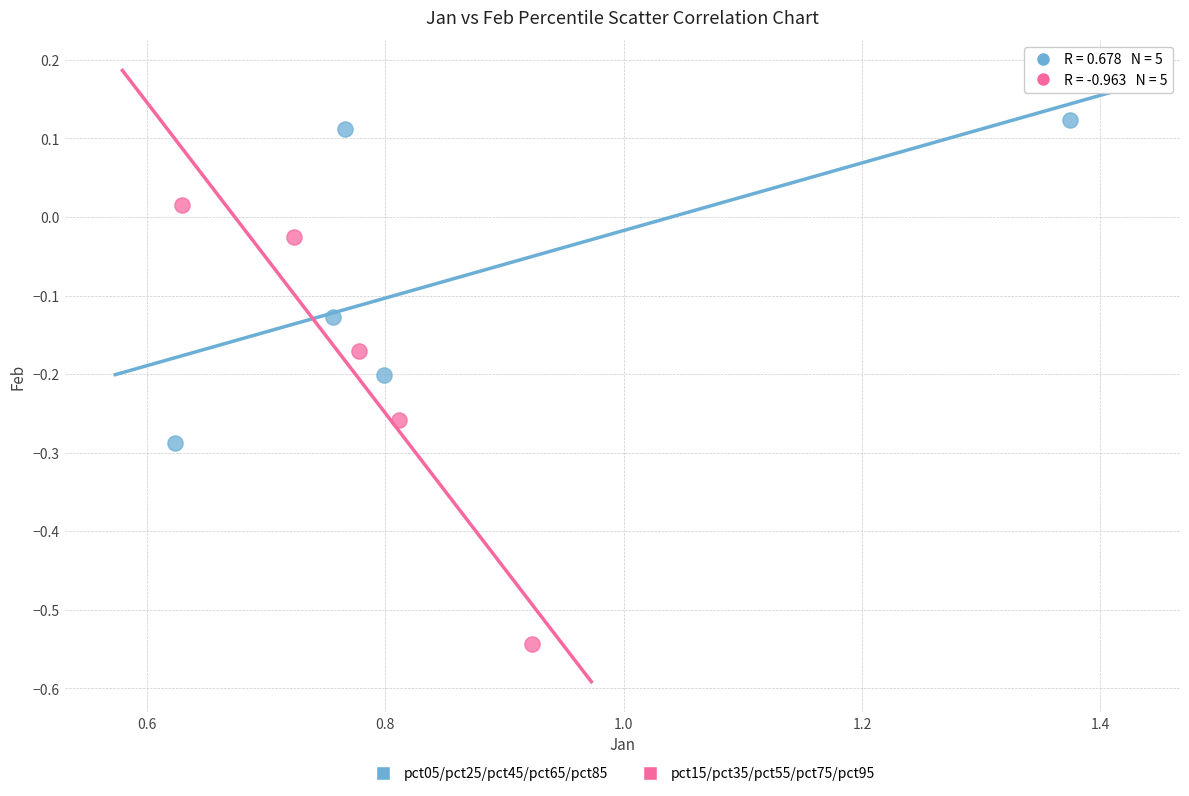

Which series has the largest Y range (max minus min)?

pct15/pct35/pct55/pct75/pct95